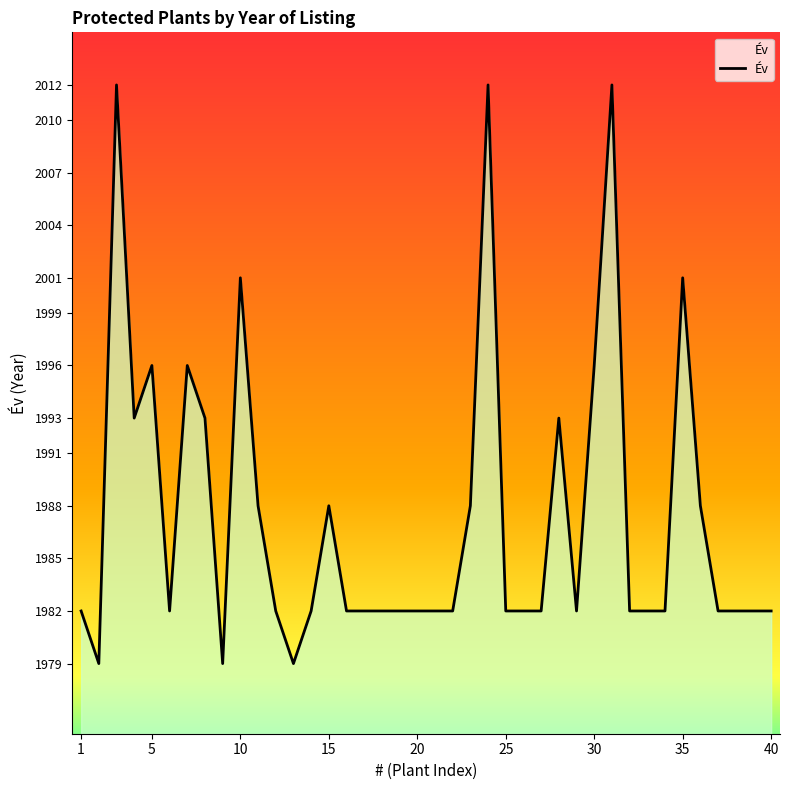

What is the minimum value shown in the chart?

1979